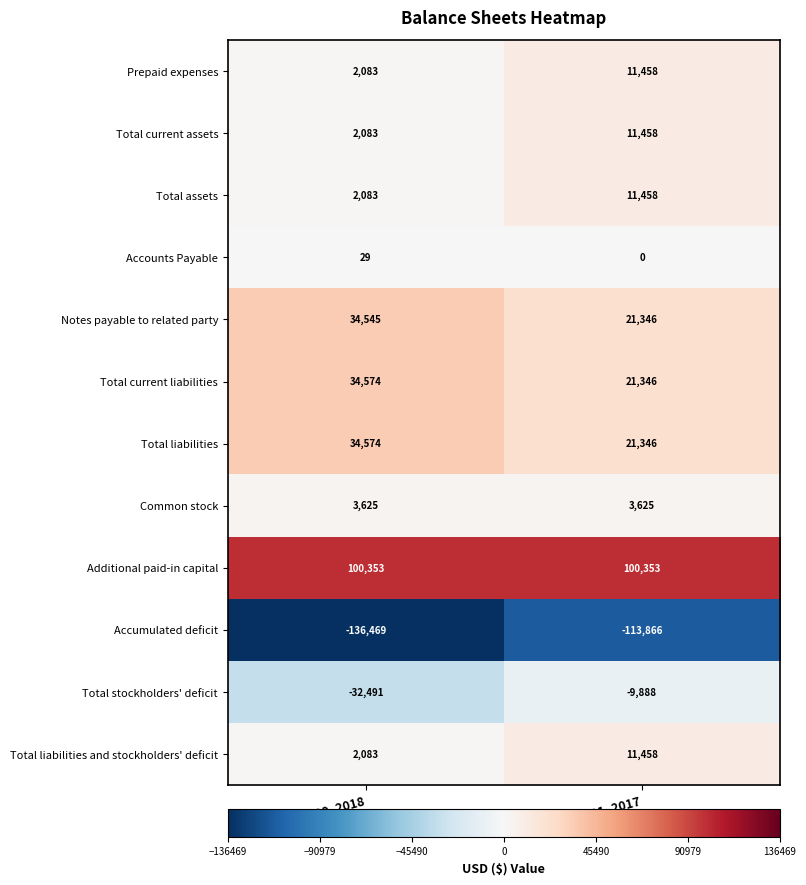

What is the difference between the Accumulated deficit values at Dec. 31, 2017 and Sep. 30, 2018?

22603